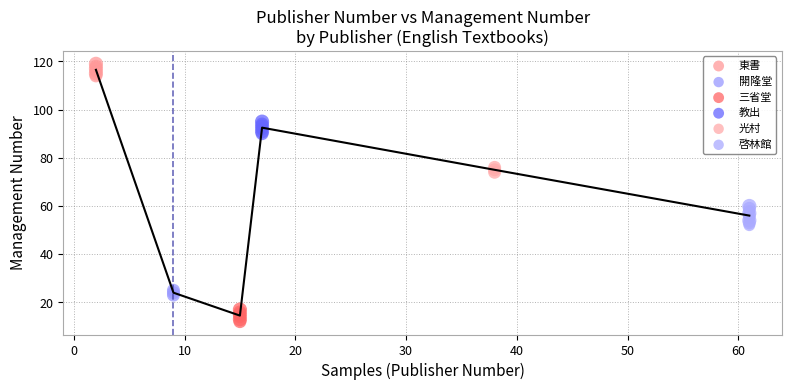

Which series has the largest Y range (max minus min)?

啓林館